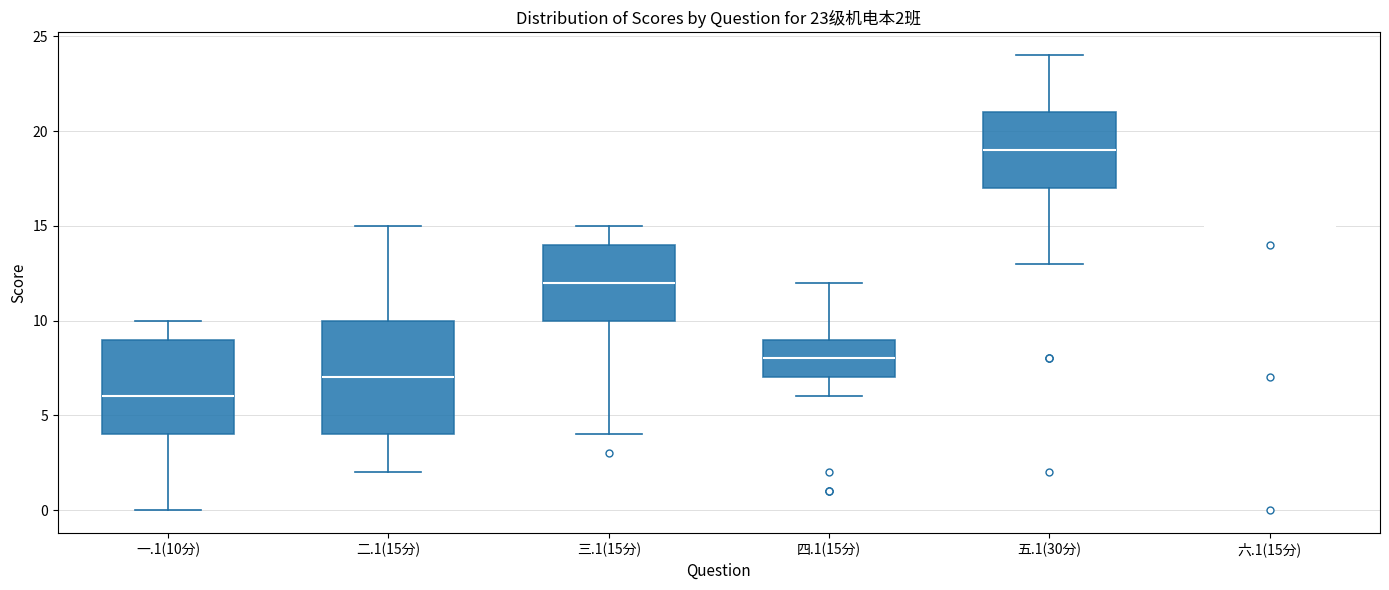

Comparing the boxes themselves (not the whiskers), which one is the tallest?

二.1(15分)